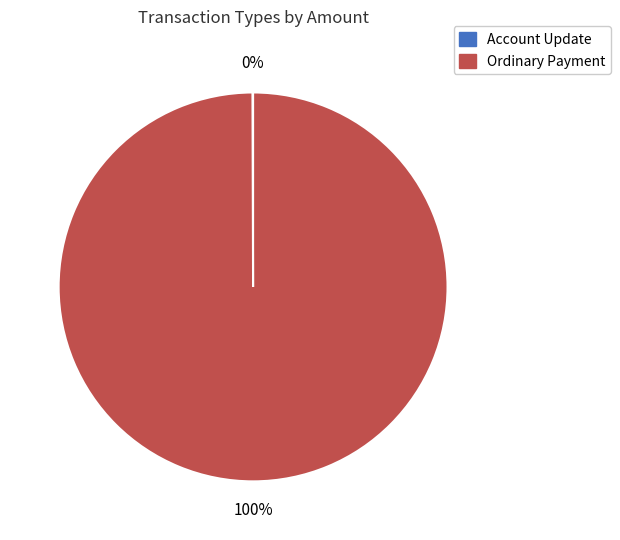

What percentage is the Ordinary Payment slice, to the nearest percent?

100%